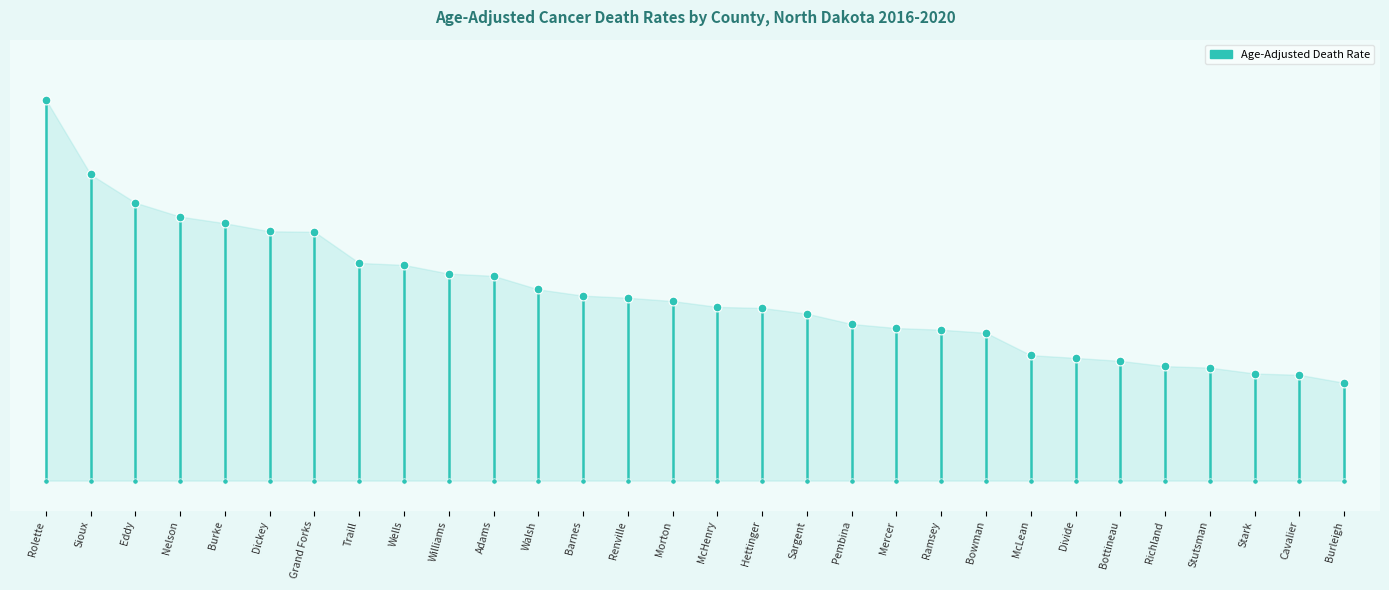

Between Mercer and Hettinger, which is larger?

Hettinger